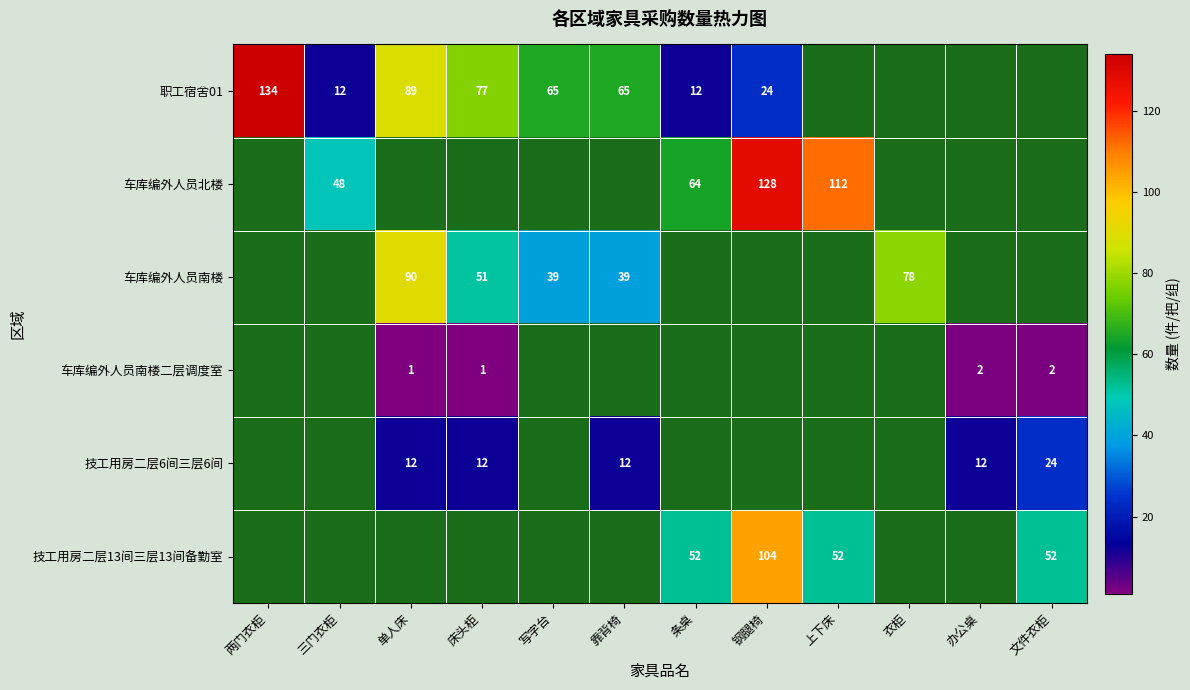

What is the sum of the 技工用房二层6间三层6间 values at 靠背椅 and 单人床?

24